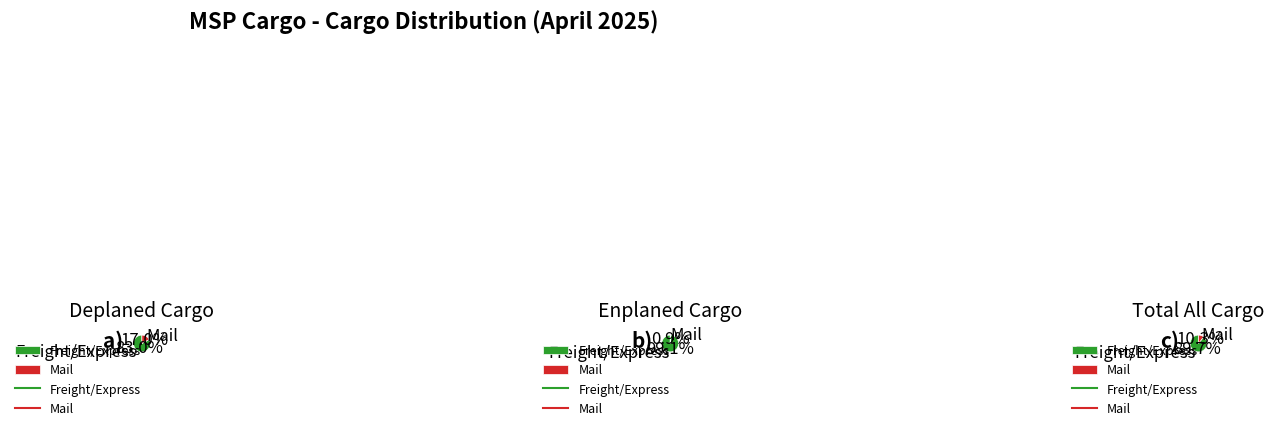

Does any single category account for the majority?

Yes